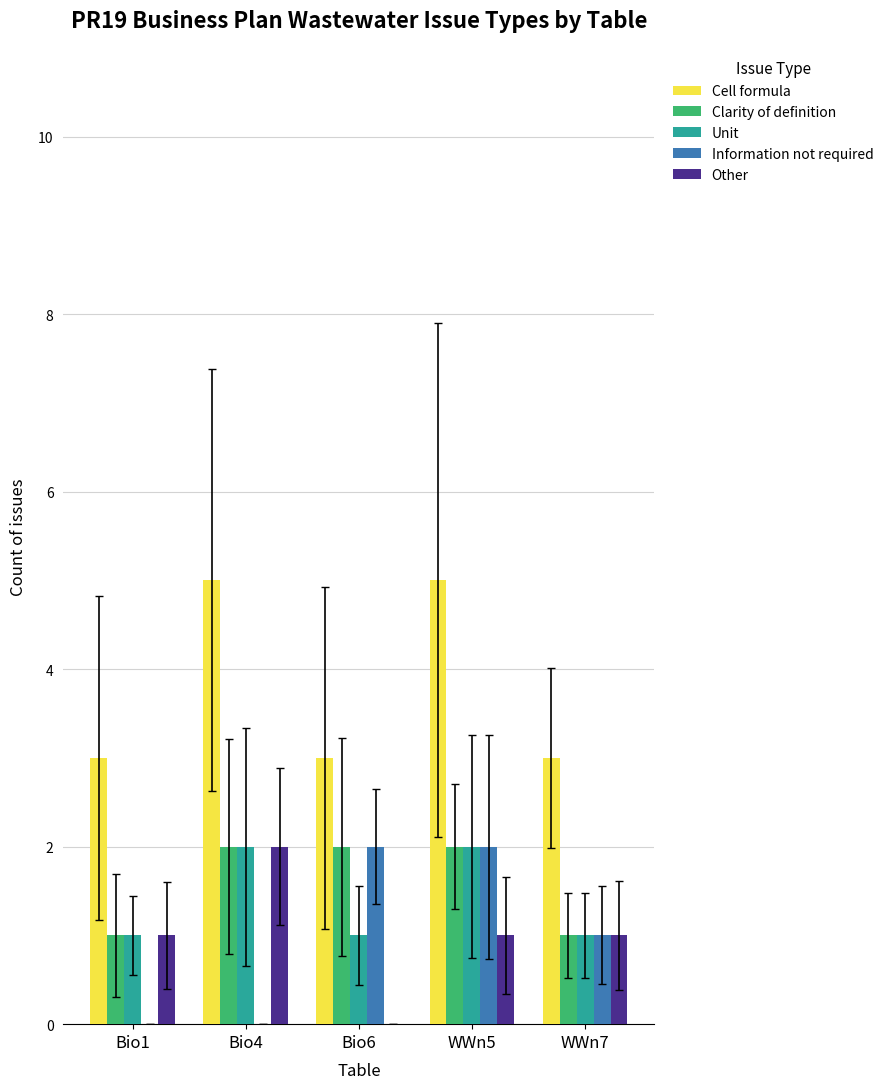

Between Bio4 and WWn7, which series saw the biggest shift?

Cell formula